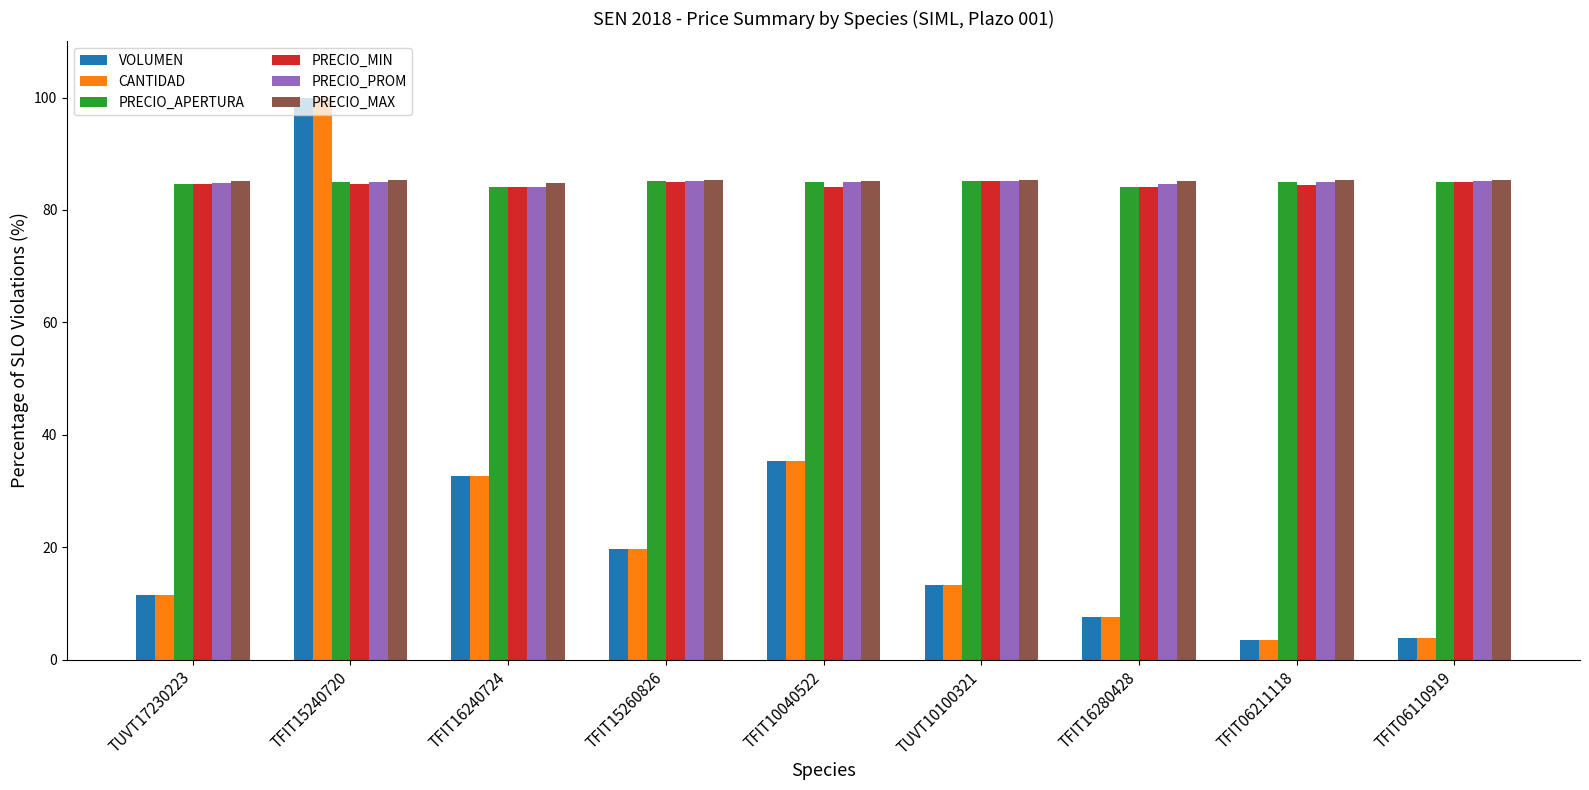

What is the difference between the maximum and minimum values in the VOLUMEN series?

96.5